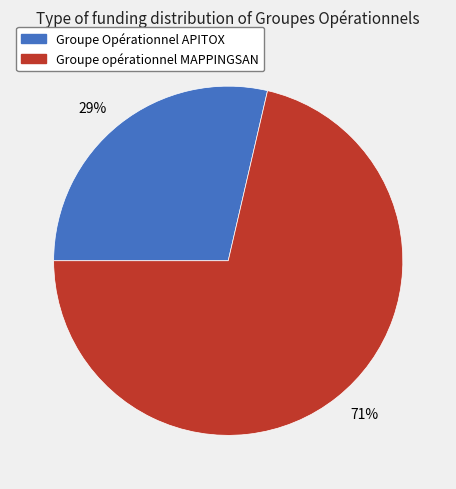

Which category has the biggest portion of the pie?

71%